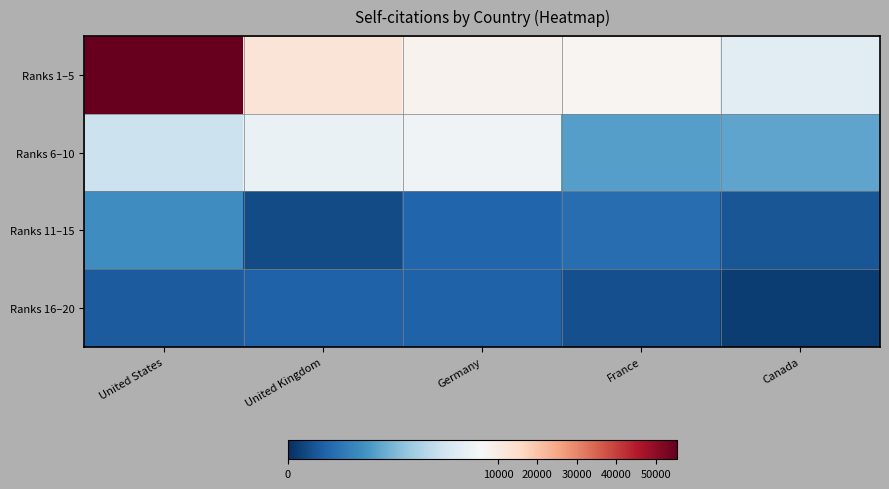

Reading left to right, what are all the values shown in this chart?

Ranks 1–5: United States=55378	United Kingdom=12540	Germany=7797	France=6878	Canada=5361
Ranks 6–10: United States=4727	United Kingdom=5643	Germany=5805	France=2702	Canada=2861
Ranks 11–15: United States=2271	United Kingdom=626	Germany=1257	France=1427	Canada=852
Ranks 16–20: United States=1034	United Kingdom=1131	Germany=1176	France=713	Canada=318